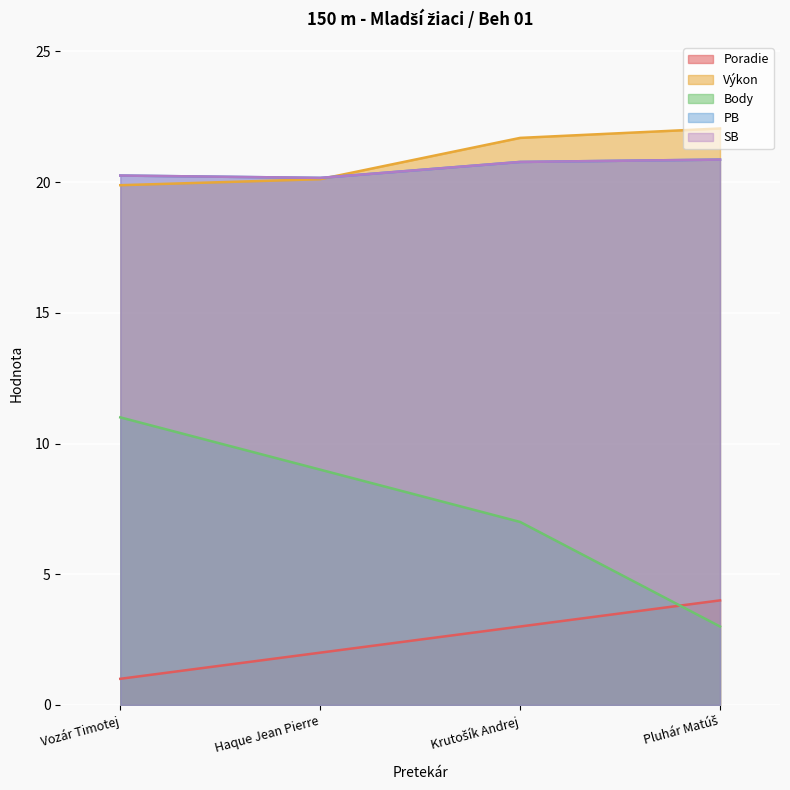

How many lines are shown in the chart?

5